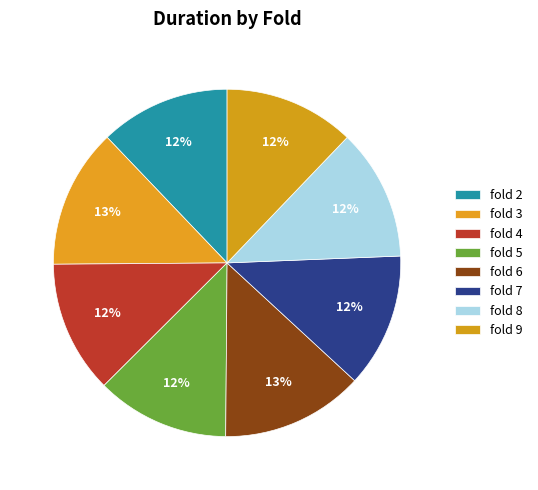

What percentage is the fold 6 slice, to the nearest percent?

13%